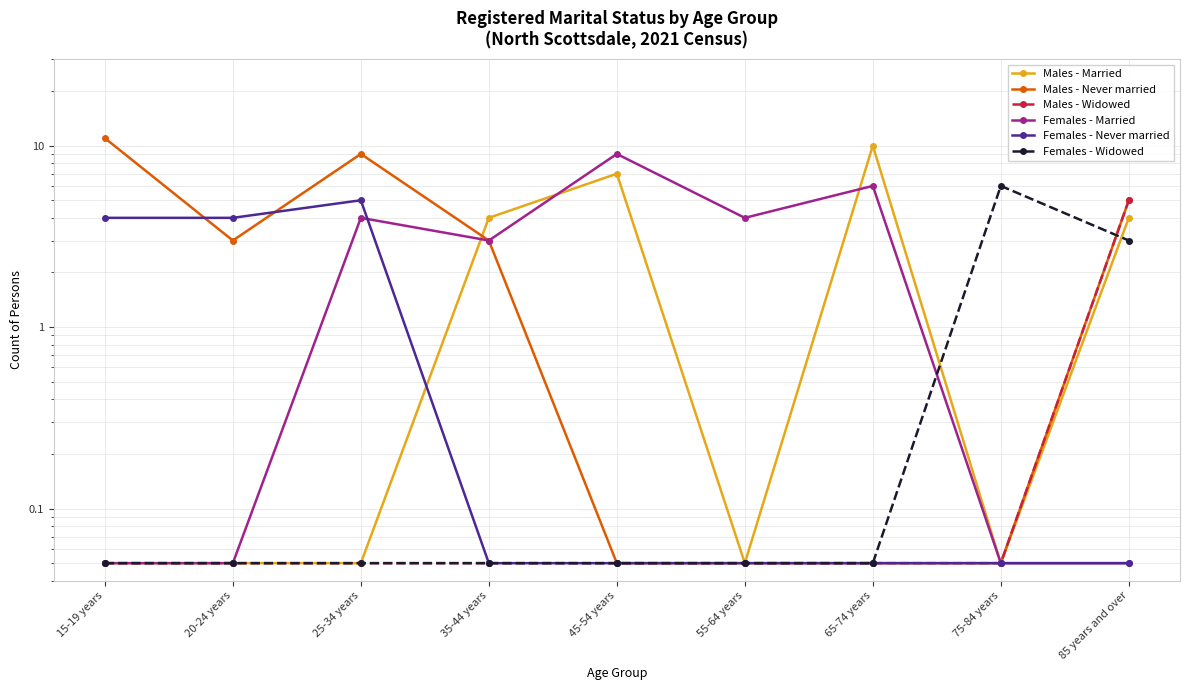

What is the average value of the Females - Never married series?

1.5